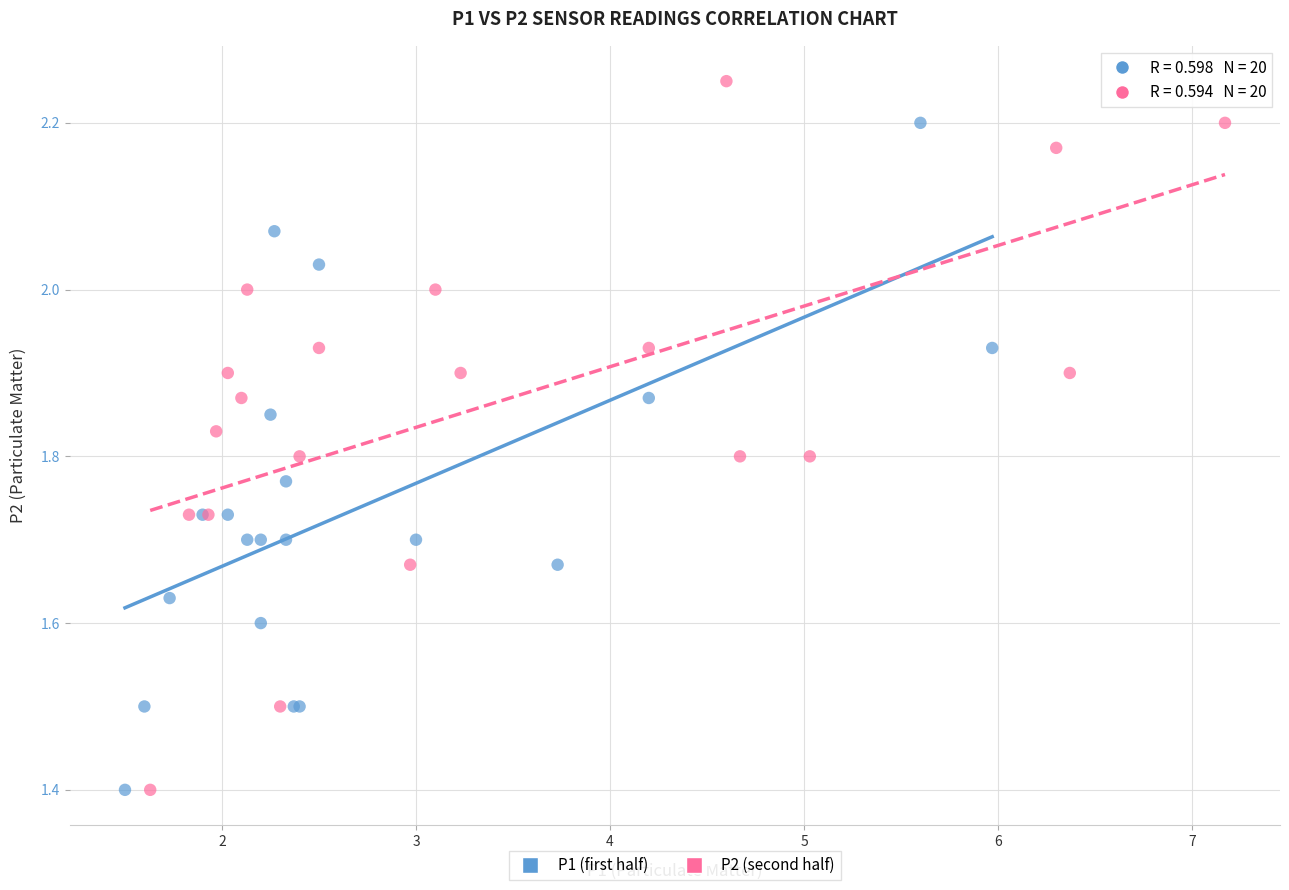

What are all the series names shown in the legend?

P1 (first half), P2 (second half)